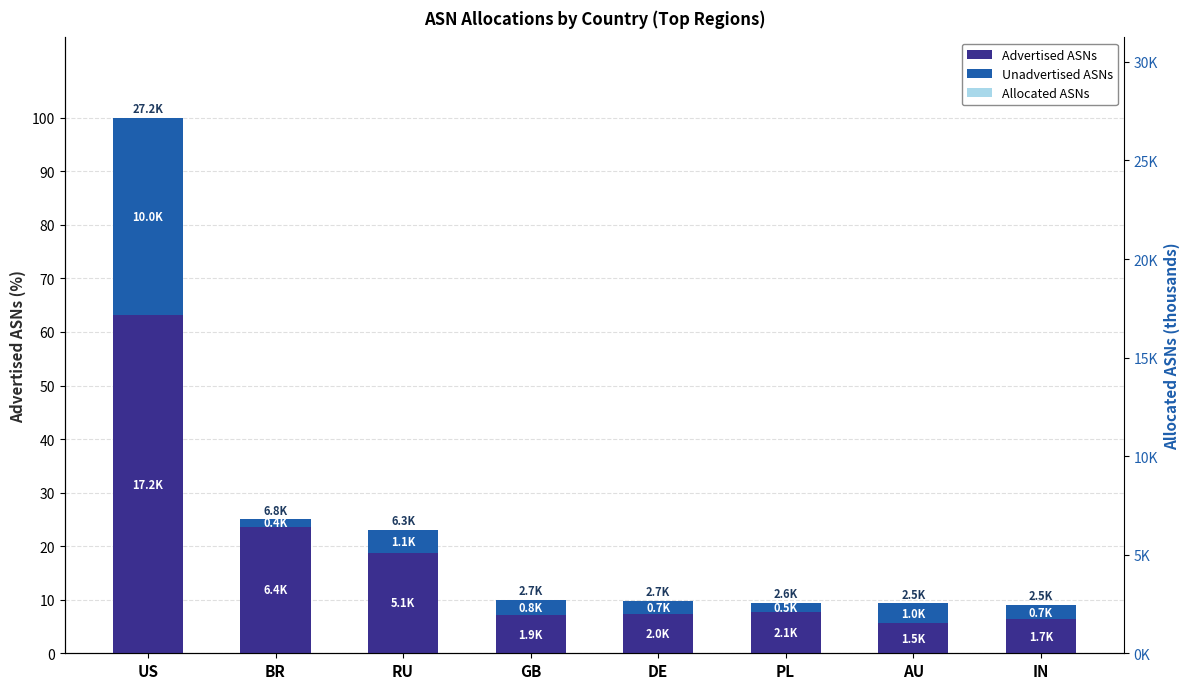

Reading right to left, what are all the values shown in this chart?

Advertised ASNs: IN=6.4	AU=5.6	PL=7.7	DE=7.3	GB=7.2	RU=18.8	BR=23.6	US=63.2
Unadvertised ASNs: IN=2.7	AU=3.7	PL=1.7	DE=2.4	GB=2.9	RU=4.2	BR=1.4	US=36.8
Allocated ASNs: IN=0.0	AU=0.0	PL=0.0	DE=0.0	GB=0.0	RU=0.0	BR=0.0	US=0.0